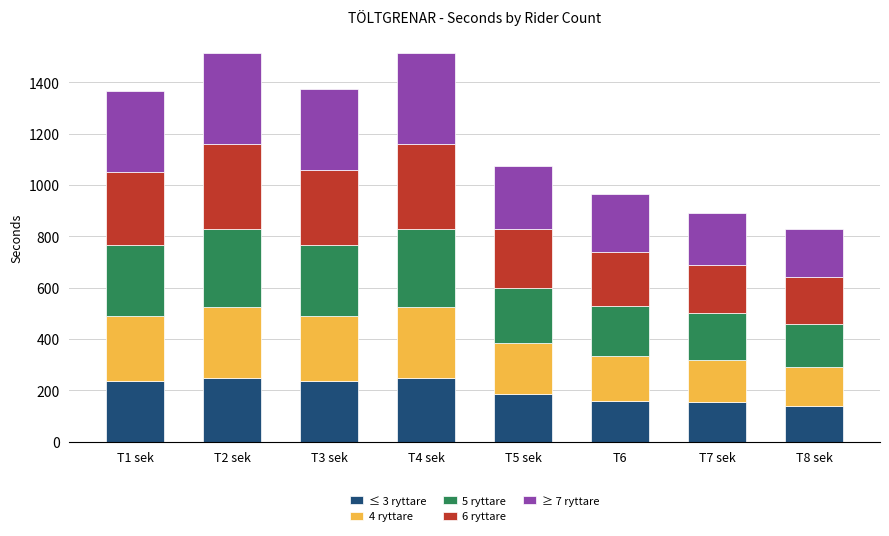

Are the bars horizontal?

No